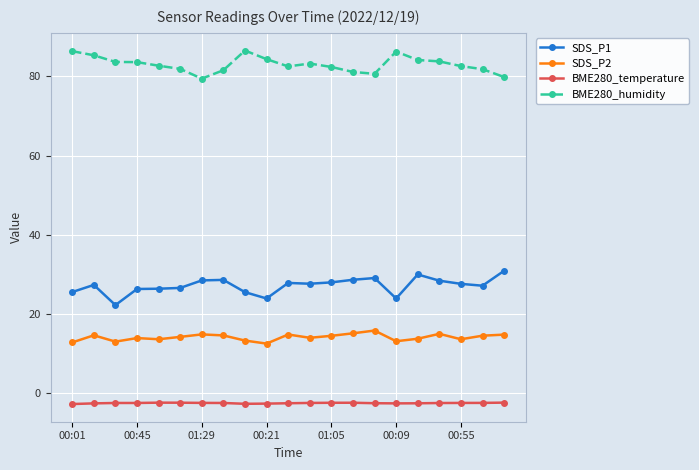

Which series has the largest total across all categories?

BME280_humidity